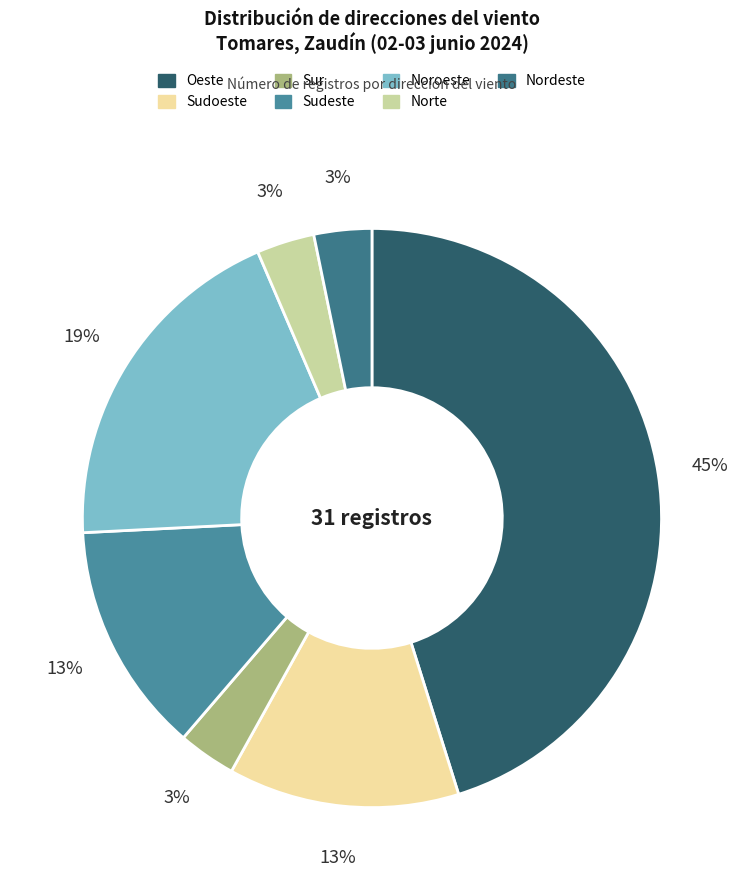

How many slices are in this pie chart?

7